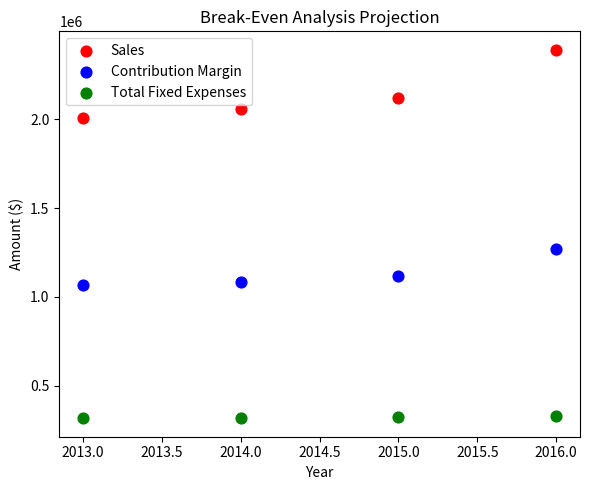

Which series reaches the minimum Y coordinate?

Total Fixed Expenses